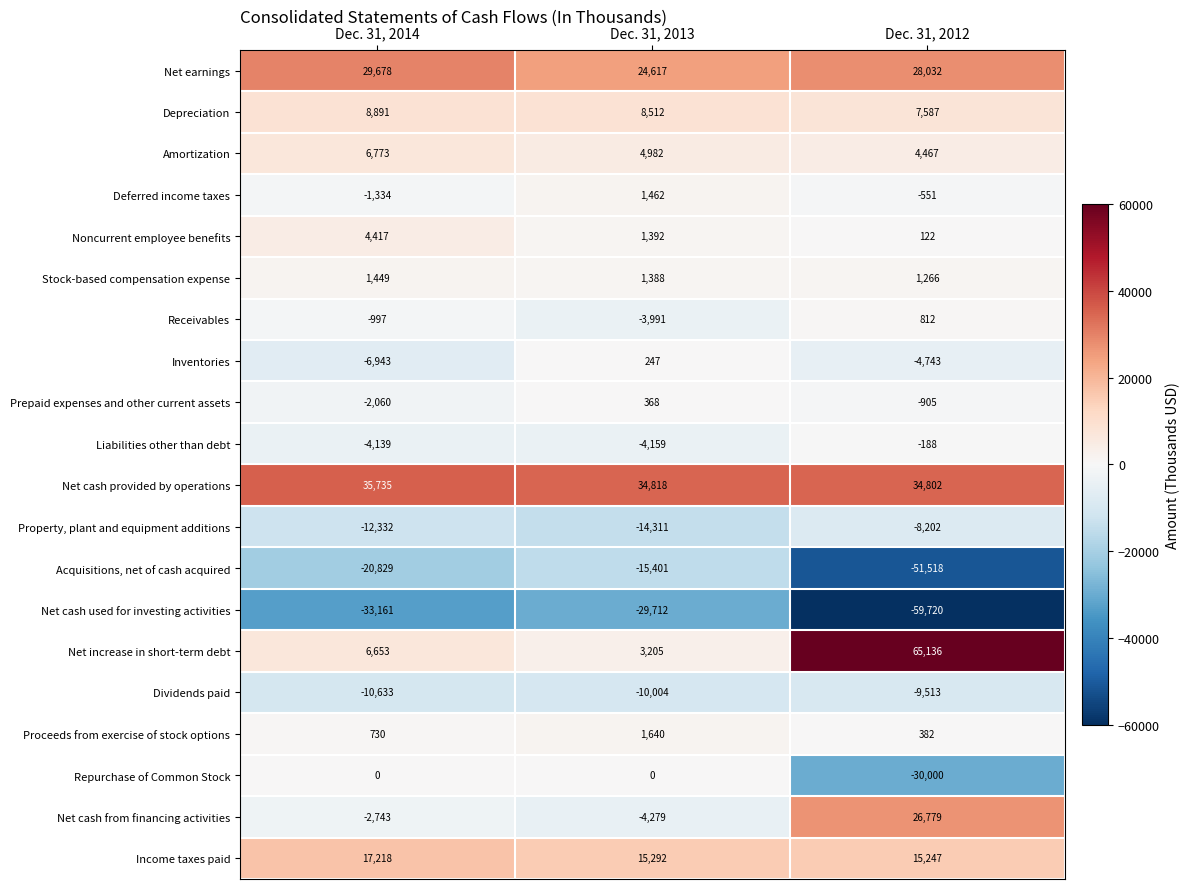

At which category does the chart reach its peak across all series?

Dec. 31, 2012